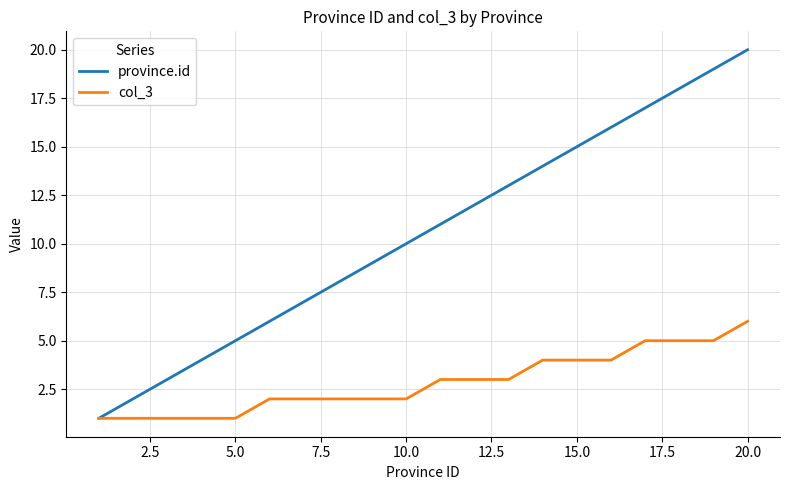

Rank the series by their maximum value, from lowest to highest.

col_3, province.id